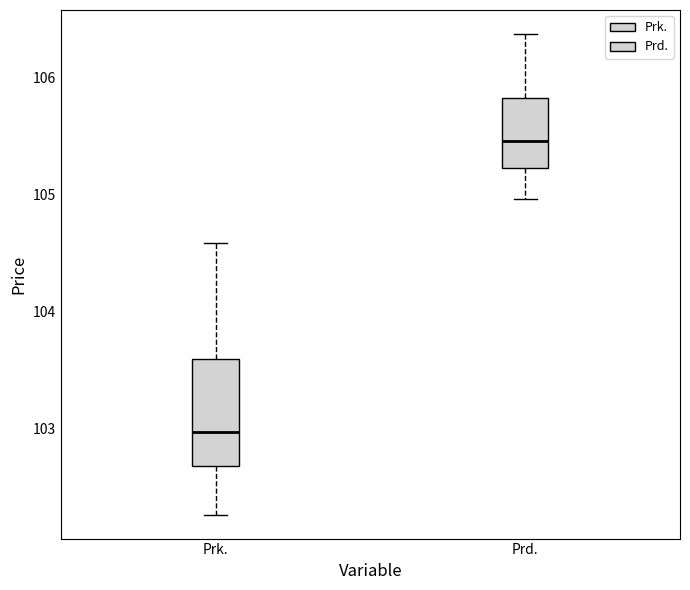

Reading left to right, transcribe this box plot: for each box, give where its median line is, the range the box spans, and where its two whiskers end, as read against the y-axis. The values are not printed on the chart, so give them approximately, as read against the axis.

Prk.: median 103.0, box 102.7 to 103.6, whiskers 102.3 to 104.6
Prd.: median 105.5, box 105.2 to 105.8, whiskers 105.0 to 106.4